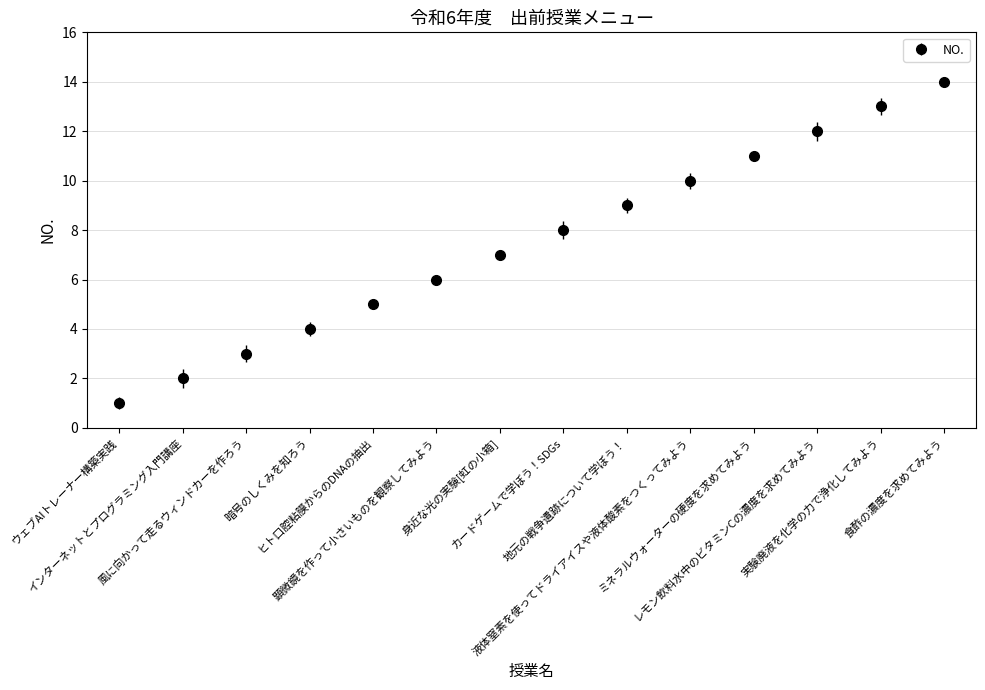

What is the sum of the values at ミネラルウォーターの硬度を求めてみよう and ヒト口腔粘膜からのDNAの抽出?

16